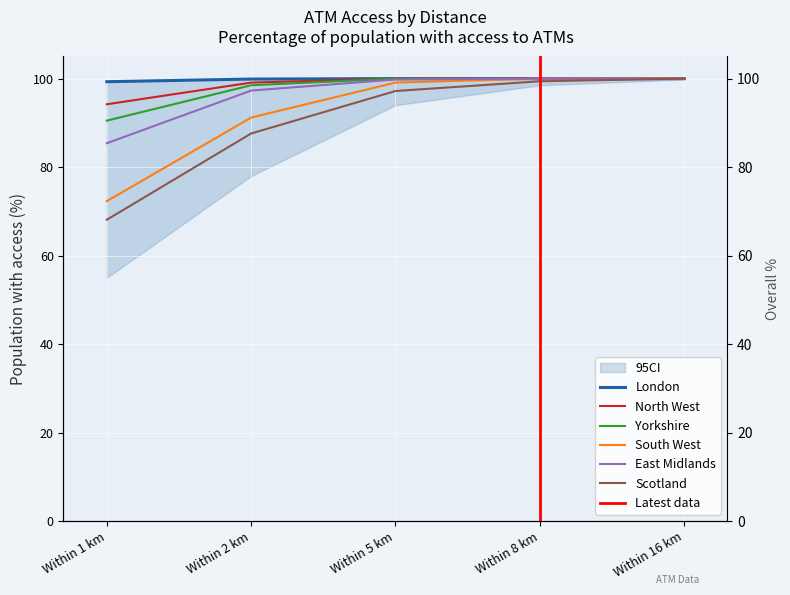

What are all the series names shown in the legend?

London, North West, Yorkshire, South West, East Midlands, Scotland